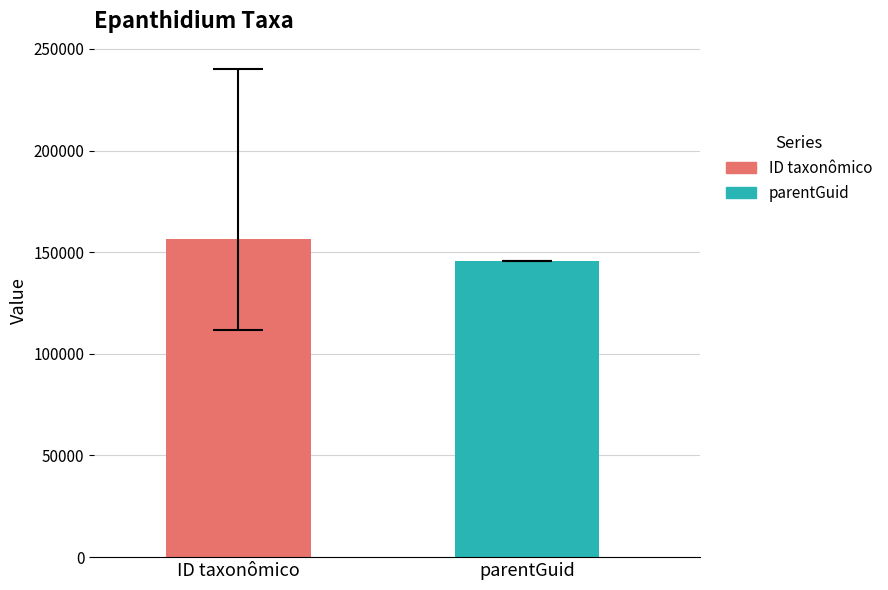

List the series in order of their overall mean, lowest first.

parentGuid, ID taxonômico